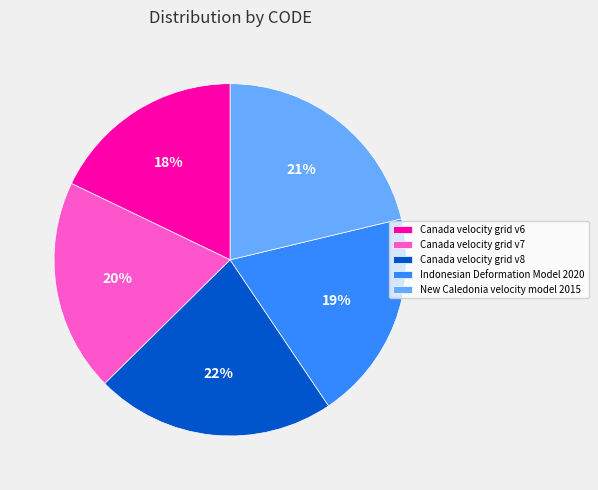

Which category has the biggest portion of the pie?

Canada velocity grid v8